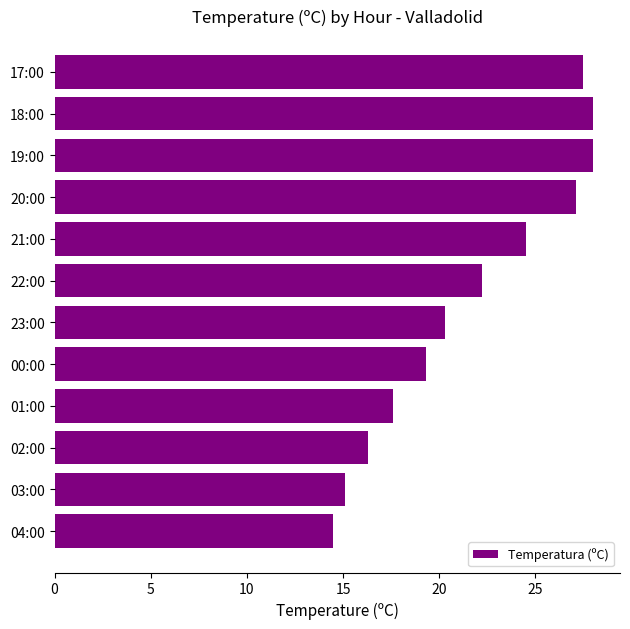

Between 23:00 and 21:00, which is larger?

21:00